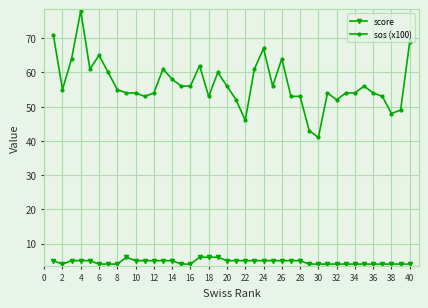

Rank the series by their average value, from lowest to highest.

score, sos (x100)